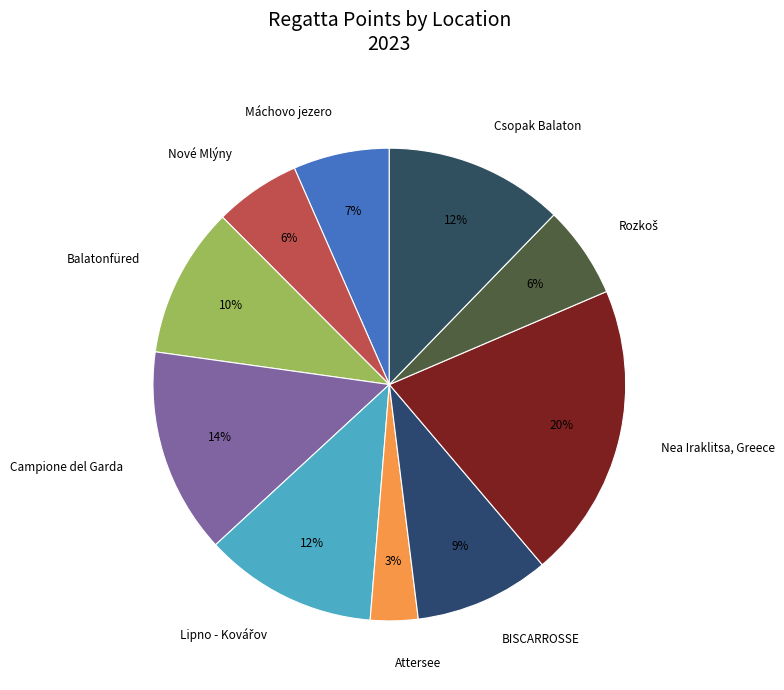

Does any single category account for the majority?

No